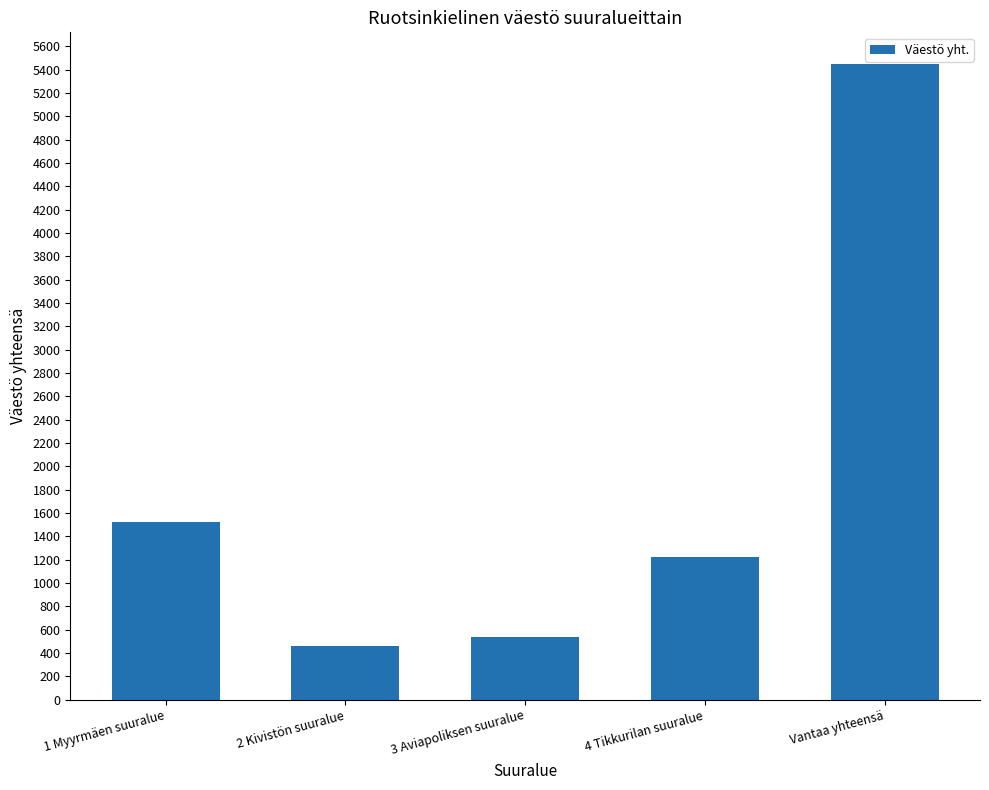

Reading left to right, list all the values displayed in this chart.

1 Myyrmäen suuralue=1521	2 Kivistön suuralue=459	3 Aviapoliksen suuralue=537	4 Tikkurilan suuralue=1225	Vantaa yhteensä=5447